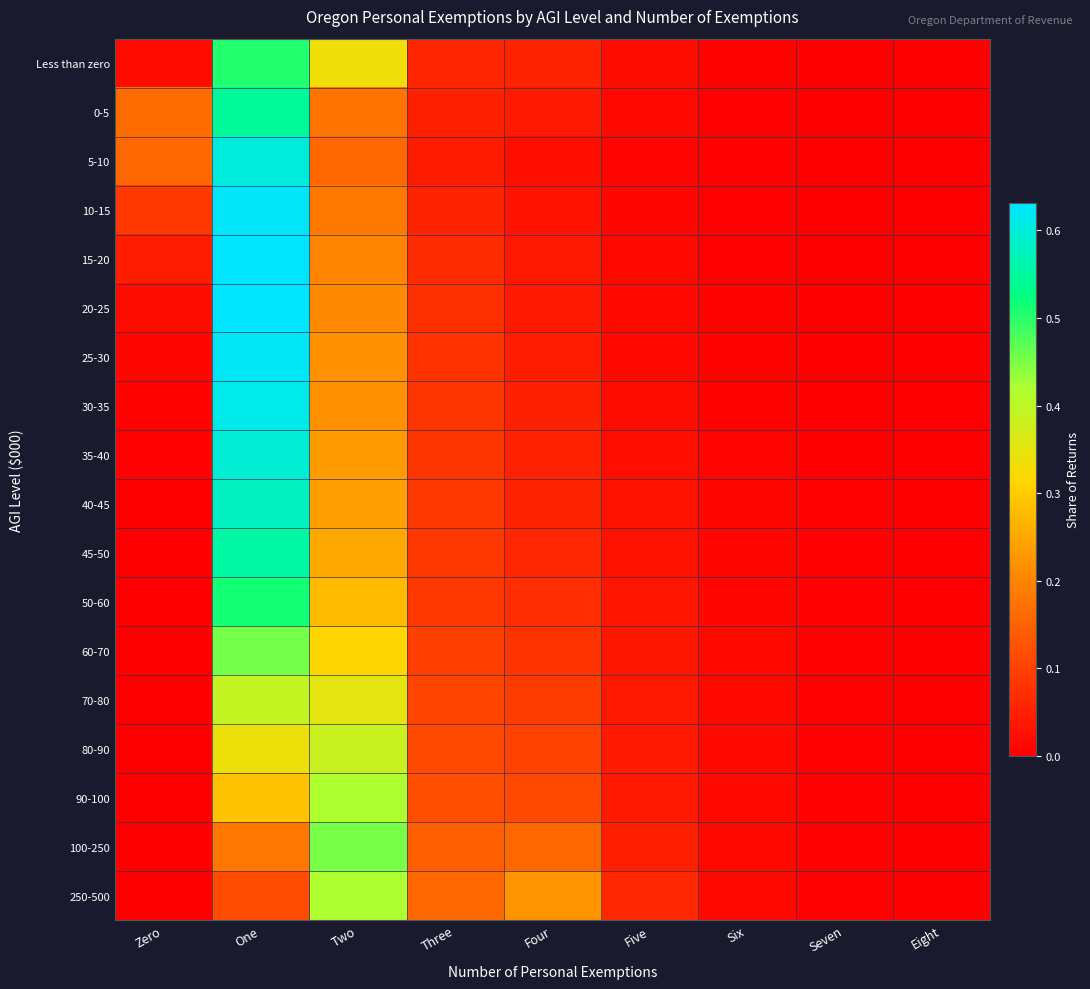

Between Four and Eight, which is larger?

Four